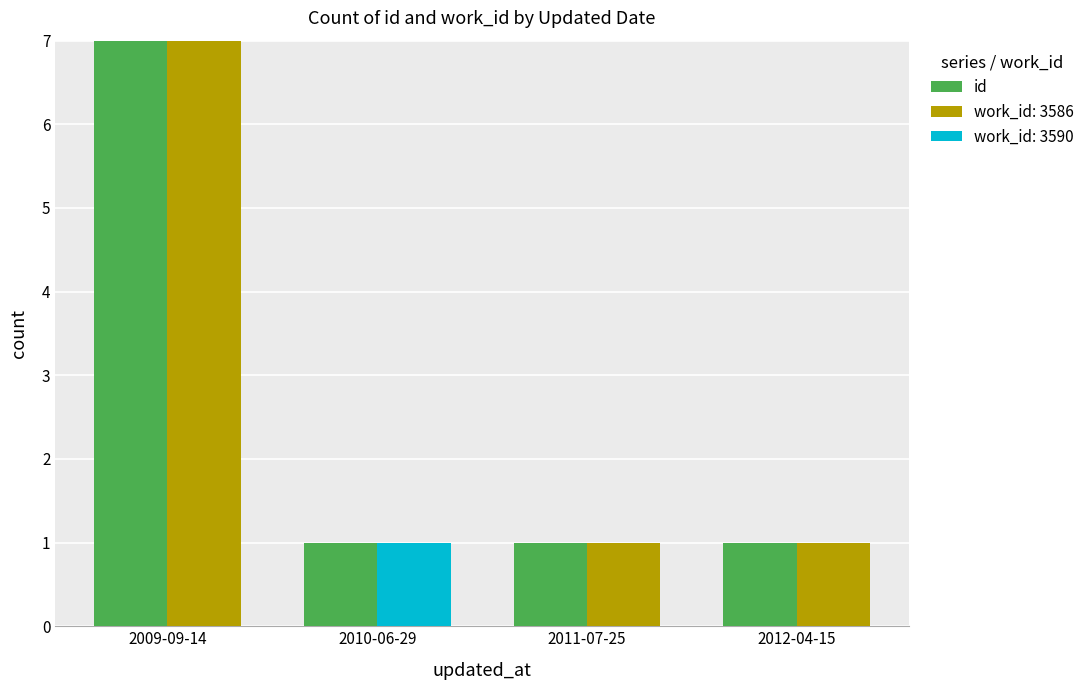

How many data points are above 1?

1